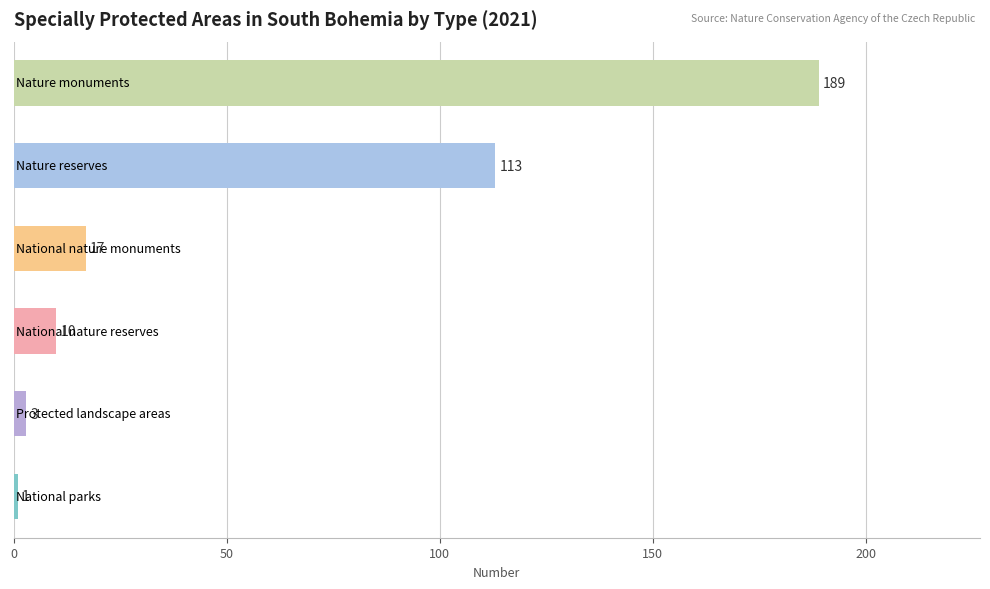

What is the value of the 1st bar from the left?

1